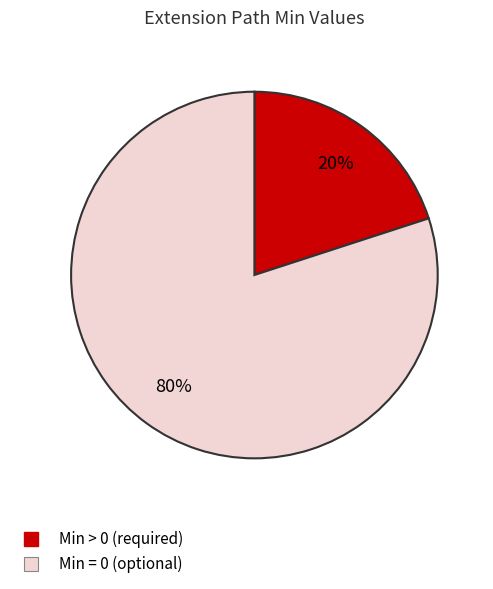

Does any single category account for the majority?

Yes